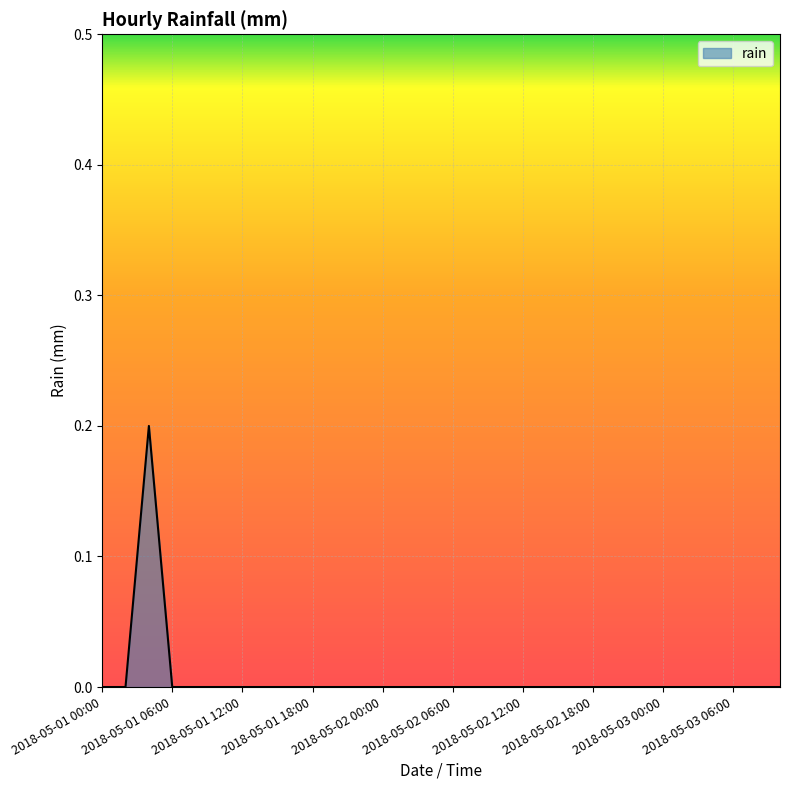

How many lines are shown in the chart?

1